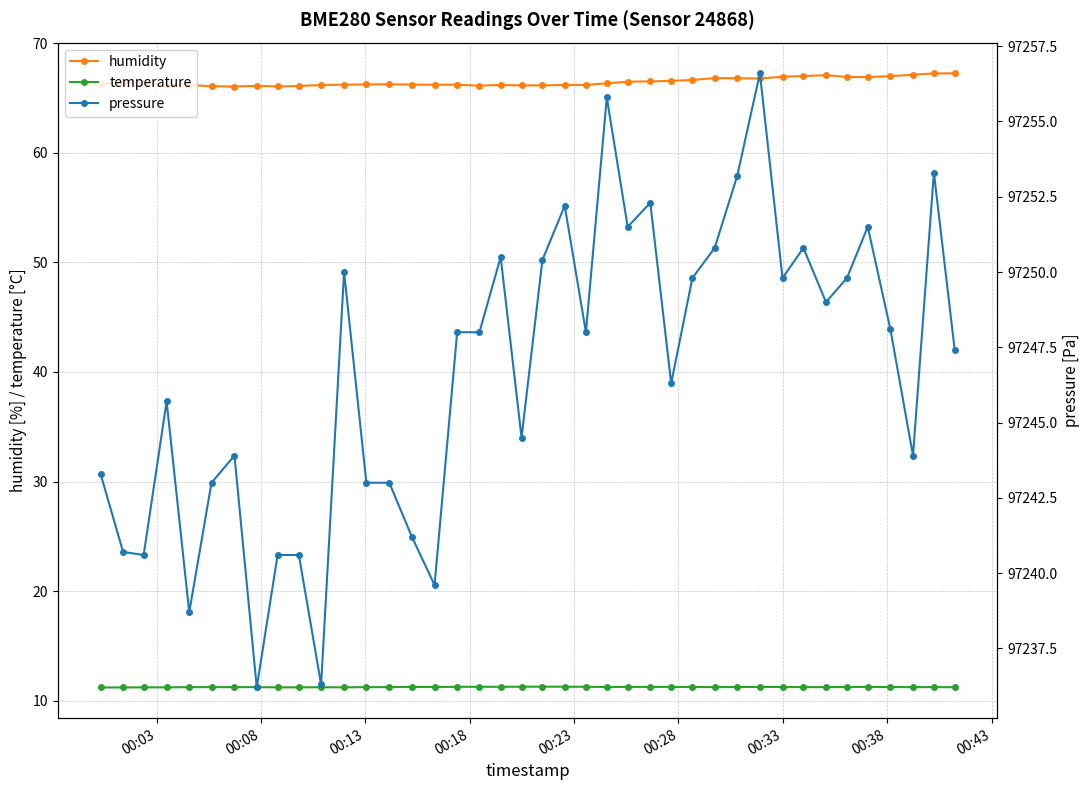

True or false: humidity and temperature cross at least once.

False